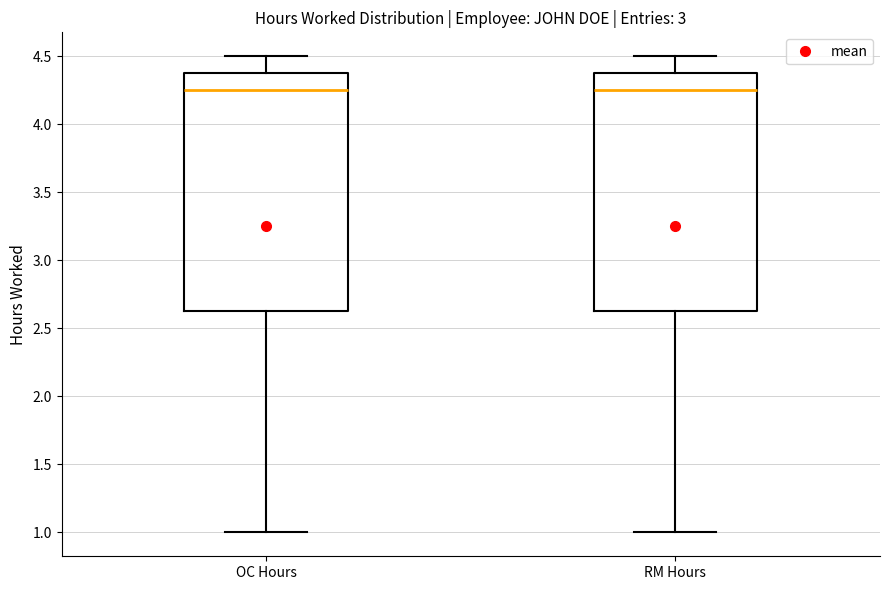

Reading left to right, read every box against the y-axis: the position of its median line, the range the box covers, and the ends of its whiskers. The values are not printed on the chart, so give them approximately, as read against the axis.

OC Hours: median 4.25, box 2.65 to 4.40, whiskers 1.00 to 4.50
RM Hours: median 4.25, box 2.65 to 4.40, whiskers 1.00 to 4.50